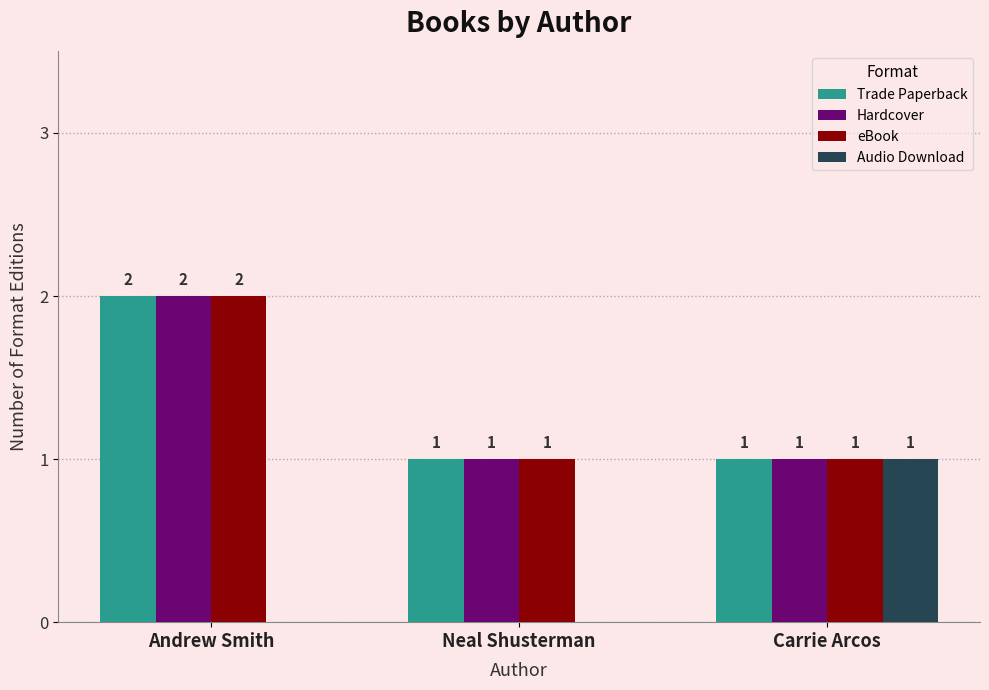

Is the value of Trade Paperback at Carrie Arcos greater than the value of eBook at Andrew Smith?

No